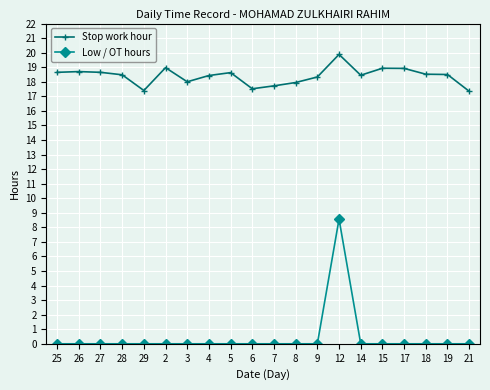

What is the highest value of the Low / OT hours series?

8.6